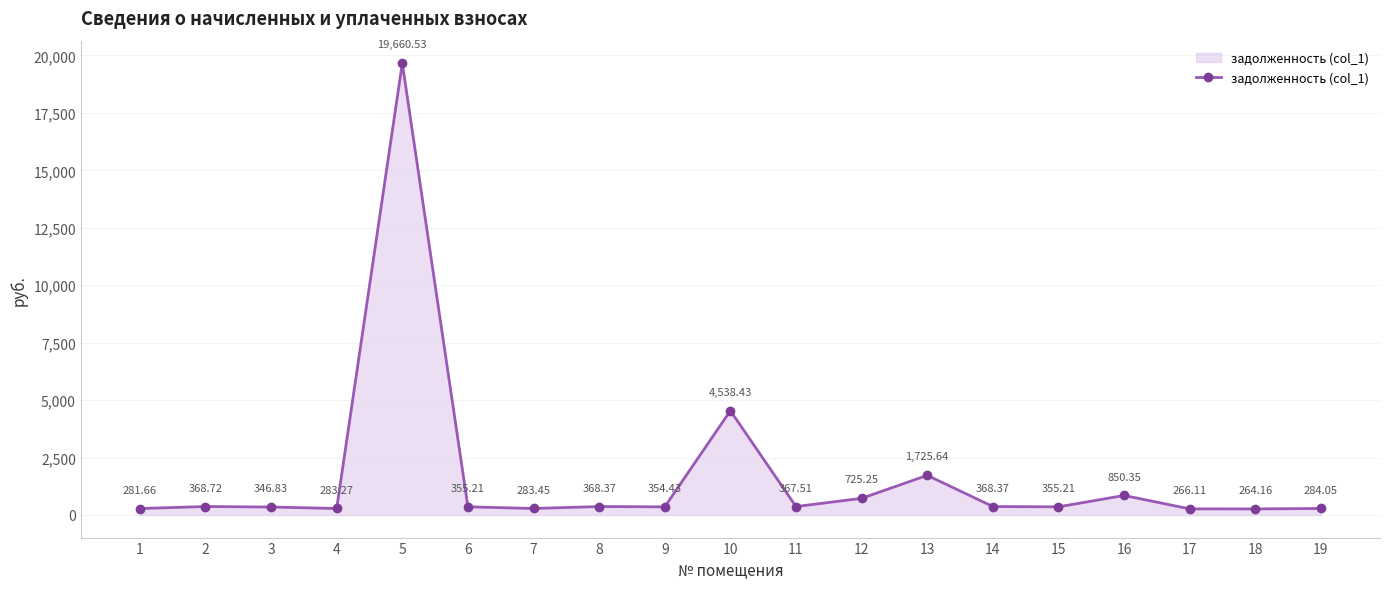

Between 1 and 5, which is larger?

5